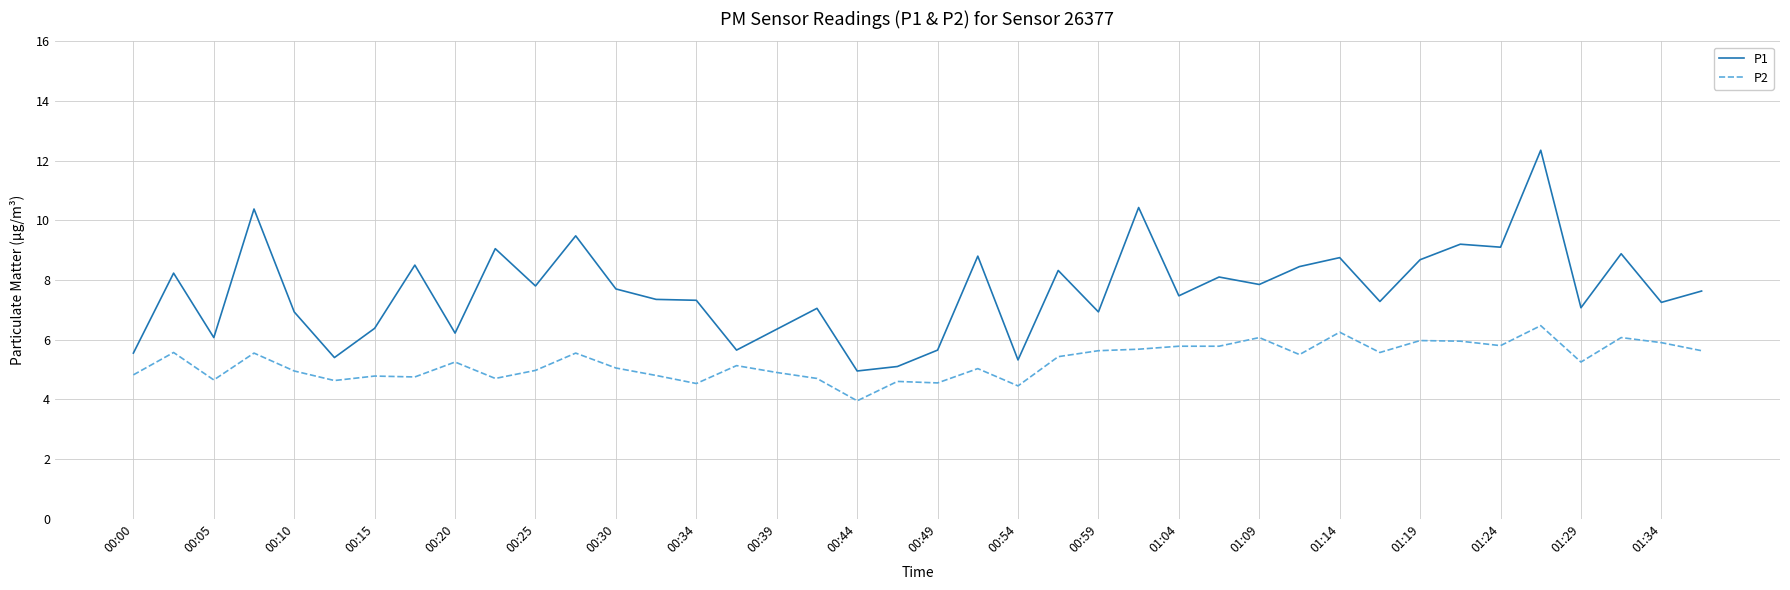

What is the difference between the maximum and minimum values in the P1 series?

7.4